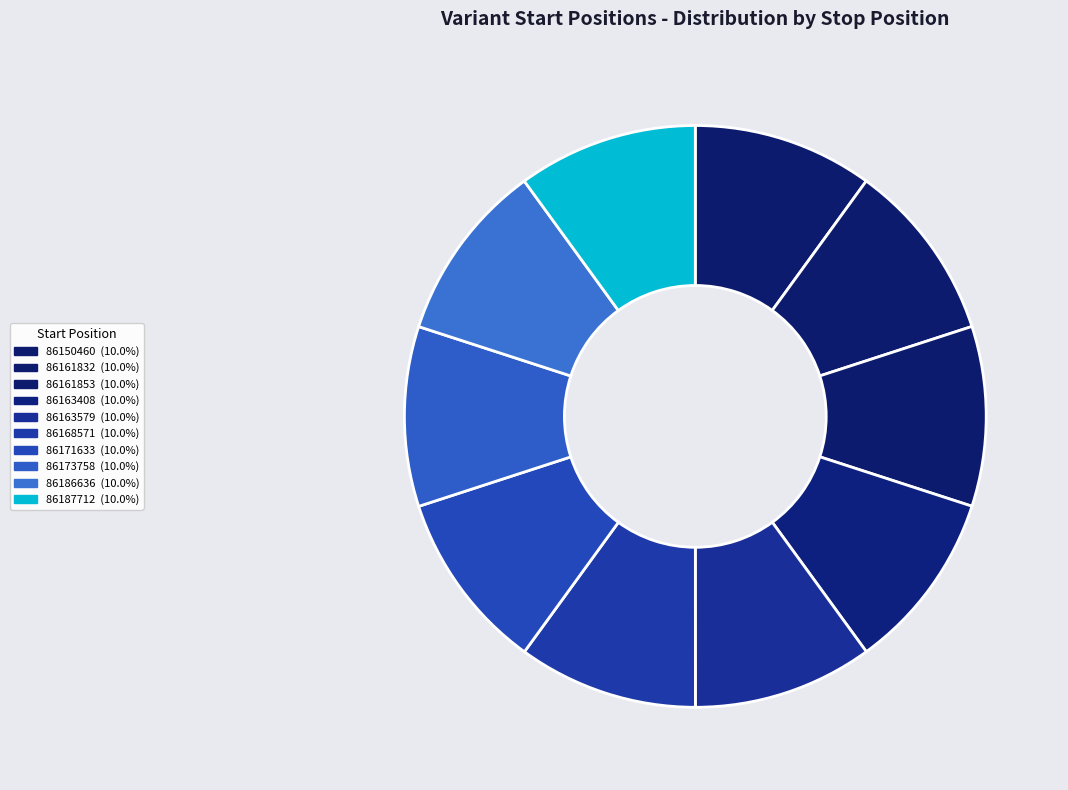

The 86187712 slice represents 10% of the pie. True or false?

True